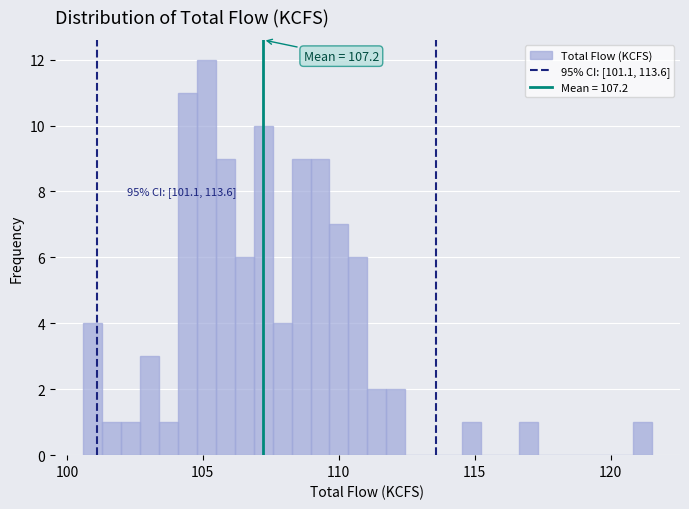

Around what value on the x-axis is the tallest bar? Give the approximate position of its centre, as read against the axis.

105.0